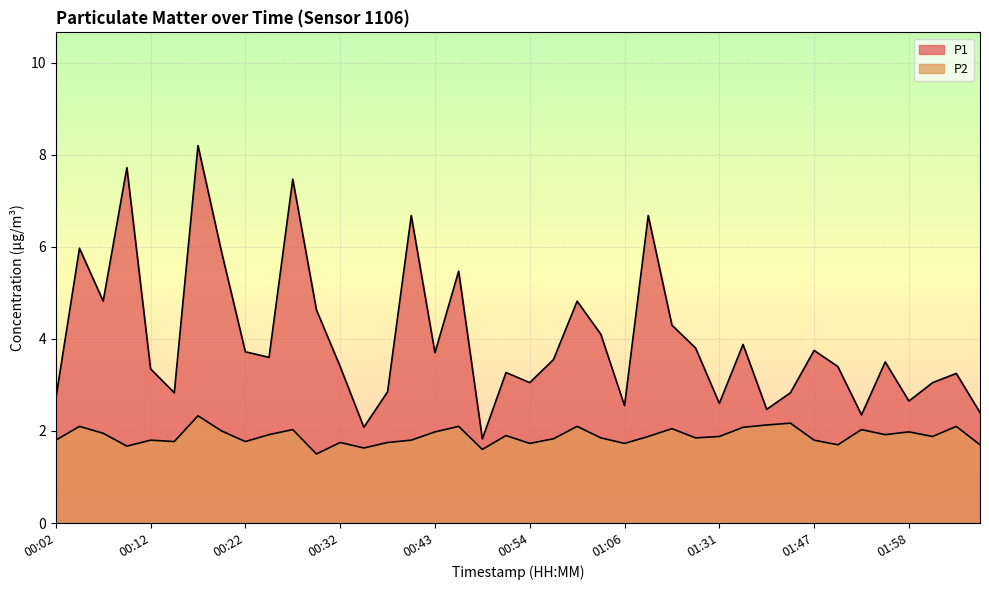

Reading left to right, transcribe all the data shown in this chart.

P1: 2.7	6.0	4.8	7.7	3.4	2.8	8.2	5.9	3.7	3.6	7.5	4.6	3.4	2.1	2.9	6.7	3.7	5.5	1.8	3.3	3.0	3.5	4.8	4.1	2.5	6.7	4.3	3.8	2.6	3.9	2.5	2.8	3.8	3.4	2.4	3.5	2.6	3.0	3.2	2.4
P2: 1.8	2.1	1.9	1.7	1.8	1.8	2.3	2.0	1.8	1.9	2.0	1.5	1.8	1.6	1.8	1.8	2.0	2.1	1.6	1.9	1.7	1.8	2.1	1.9	1.7	1.9	2.0	1.9	1.9	2.1	2.1	2.2	1.8	1.7	2.0	1.9	2.0	1.9	2.1	1.7